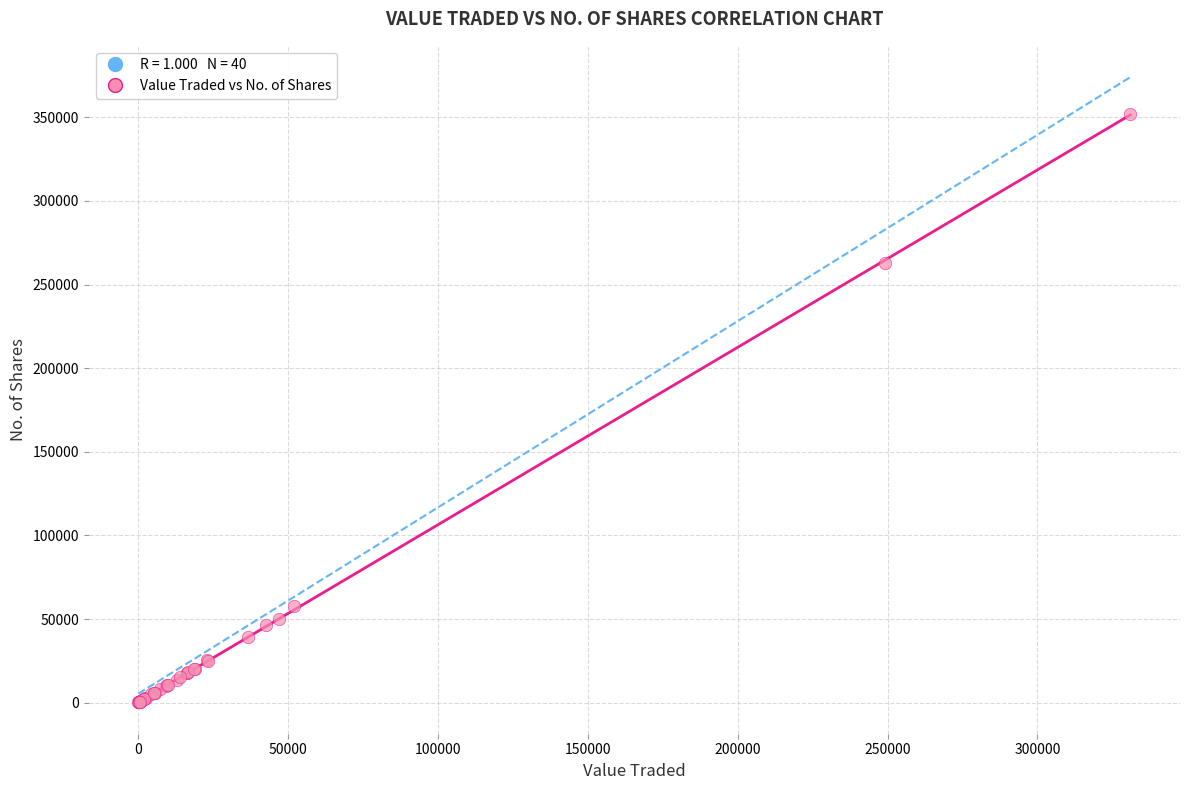

What Y value in the scatter plot is closest to 176169?

262639